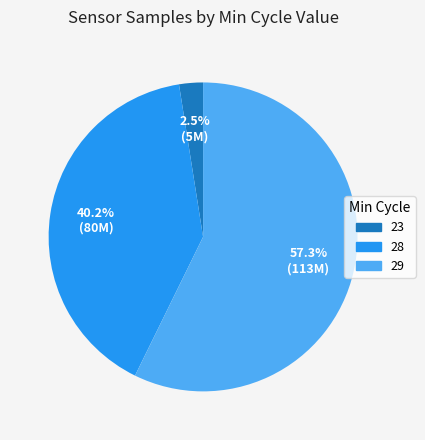

Does any single category account for the majority?

Yes